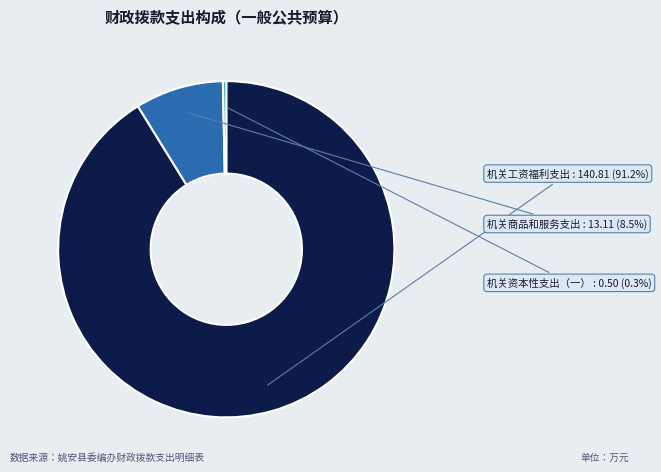

Does any single category account for the majority?

Yes